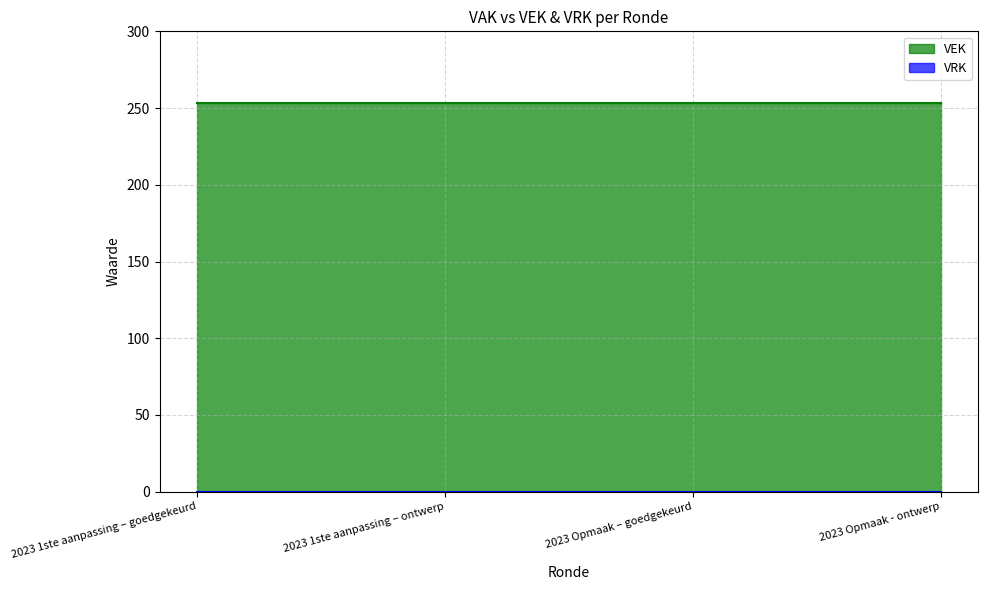

What position from the right is 2023 Opmaak - ontwerp?

1